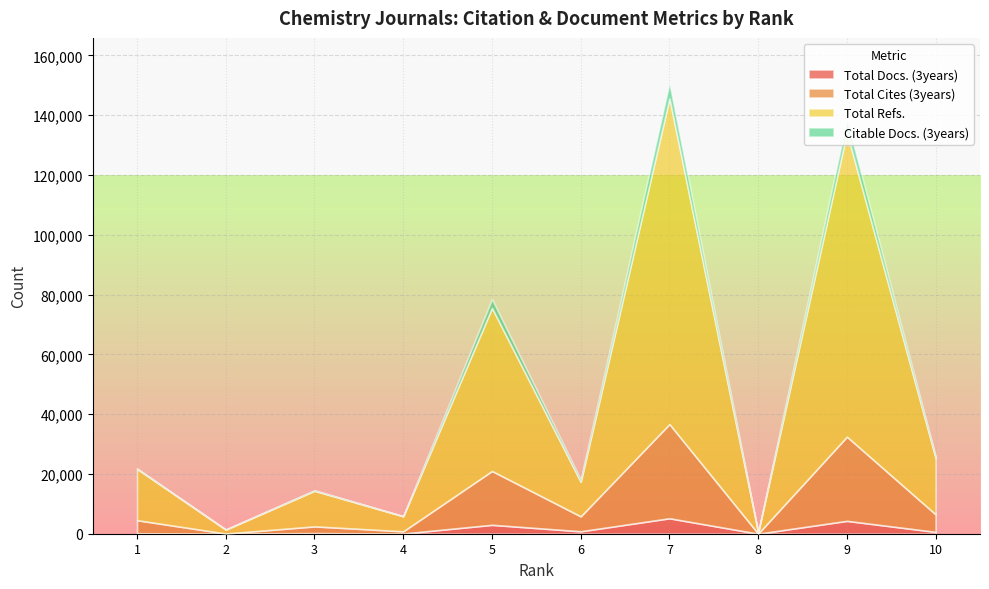

The Total Docs. (3years) series shows 202 at 3. True or false?

True